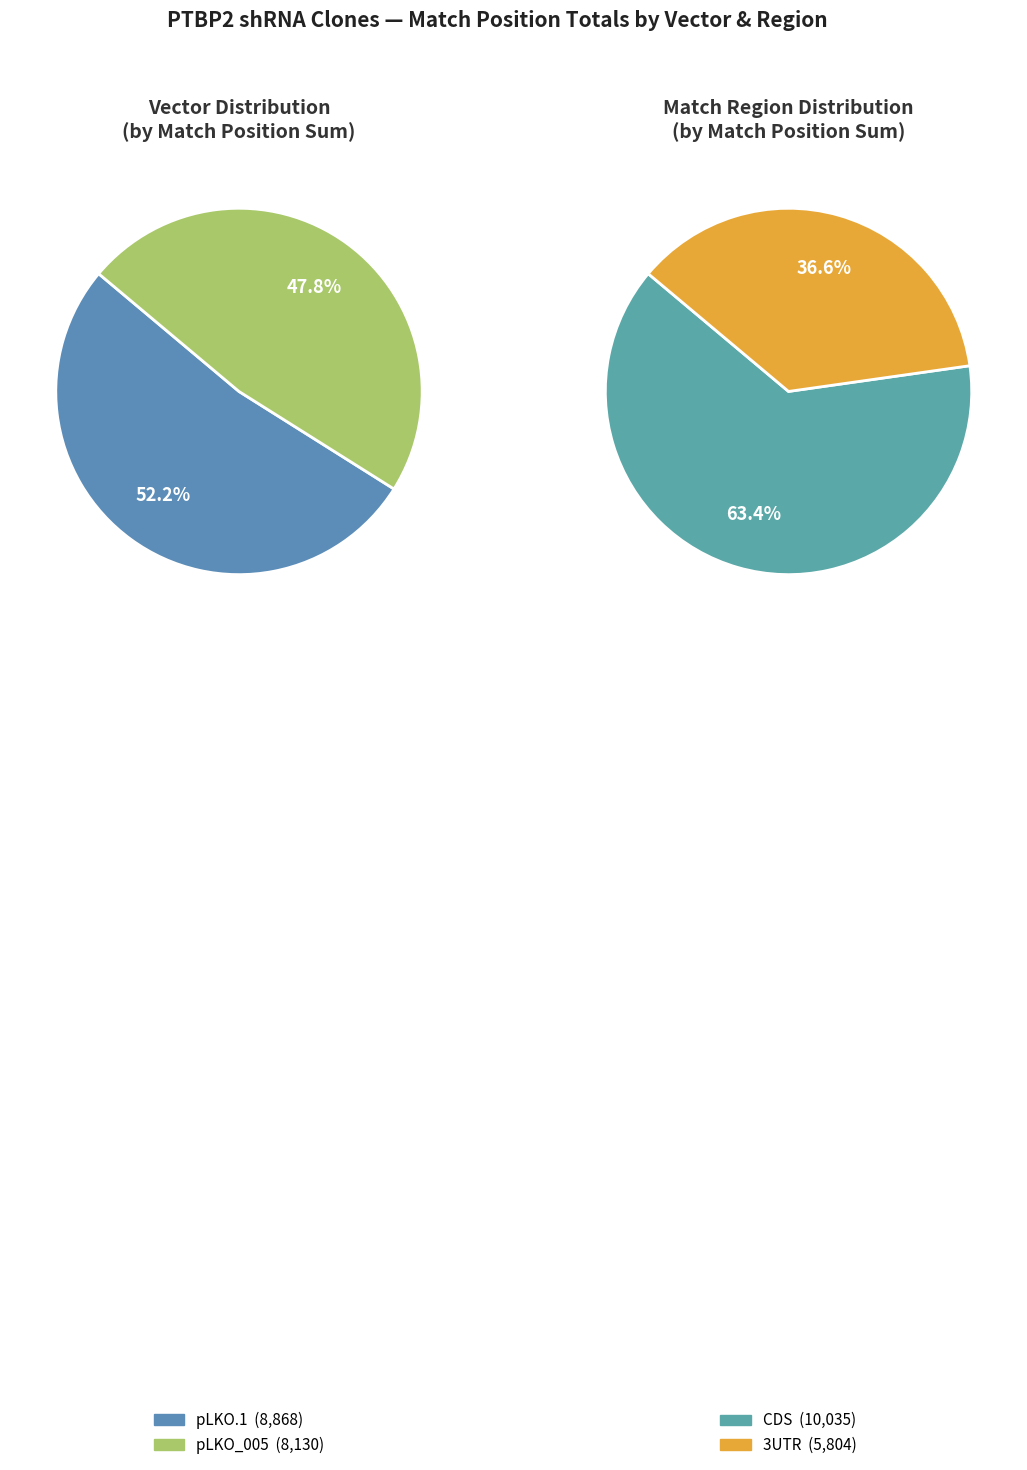

Does 1 represent more than half of the total?

No